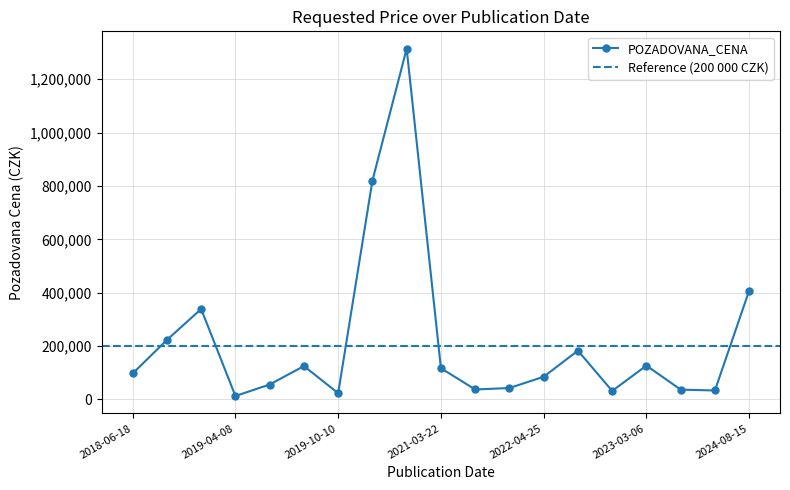

Where is the first local maximum?

2019-03-25